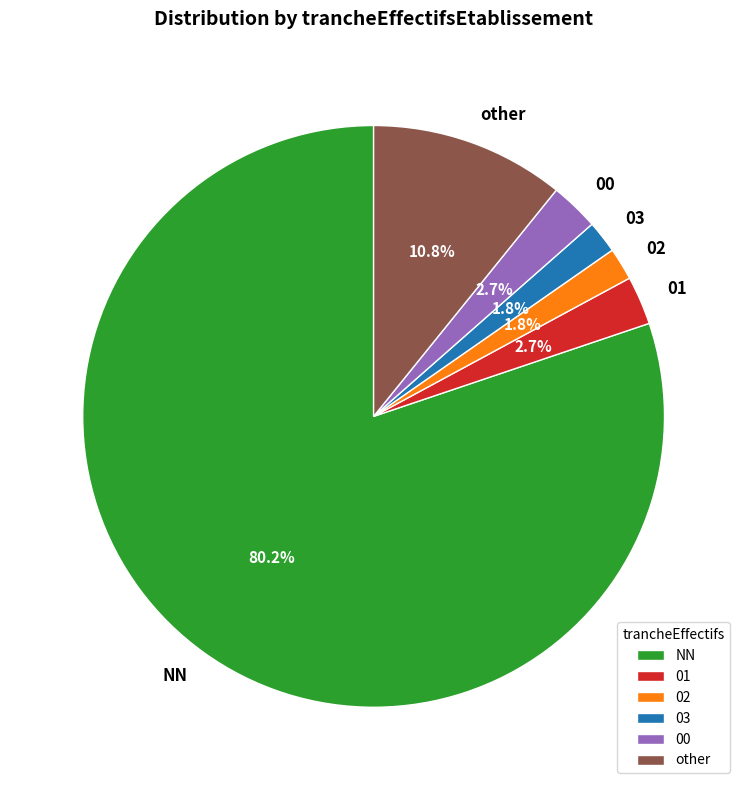

Does any single category account for the majority?

Yes